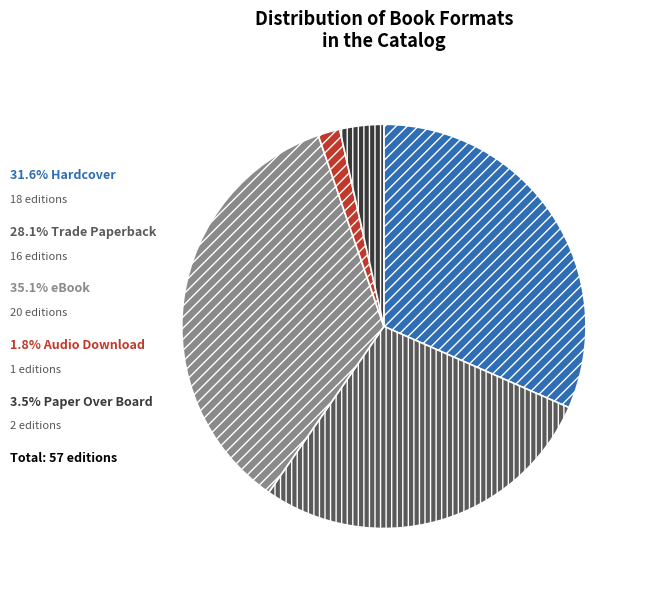

Is there any slice that represents more than half of the pie?

No